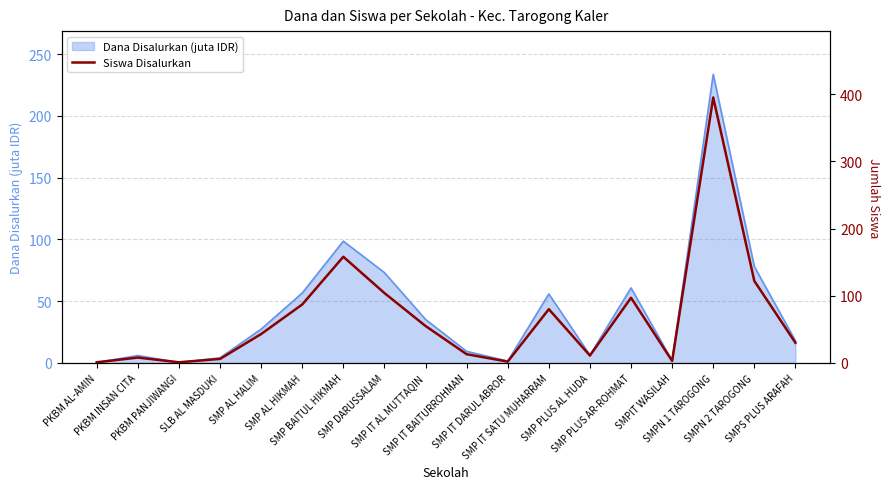

Reading left to right, extract all data points from this chart.

PKBM AL-AMIN=1	PKBM INSAN CITA=8	PKBM PANJIWANGI=1	SLB AL MASDUKI=6	SMP AL HALIM=43	SMP AL HIKMAH=87	SMP BAITUL HIKMAH=158	SMP DARUSSALAM=104	SMP IT AL MUTTAQIN=55	SMP IT BAITURROHMAN=13	SMP IT DARUL ABROR=2	SMP IT SATU MUHARRAM=80	SMP PLUS AL HUDA=11	SMP PLUS AR-ROHMAT=97	SMPIT WASILAH=3	SMPN 1 TAROGONG=395	SMPN 2 TAROGONG=122	SMPS PLUS ARAFAH=30